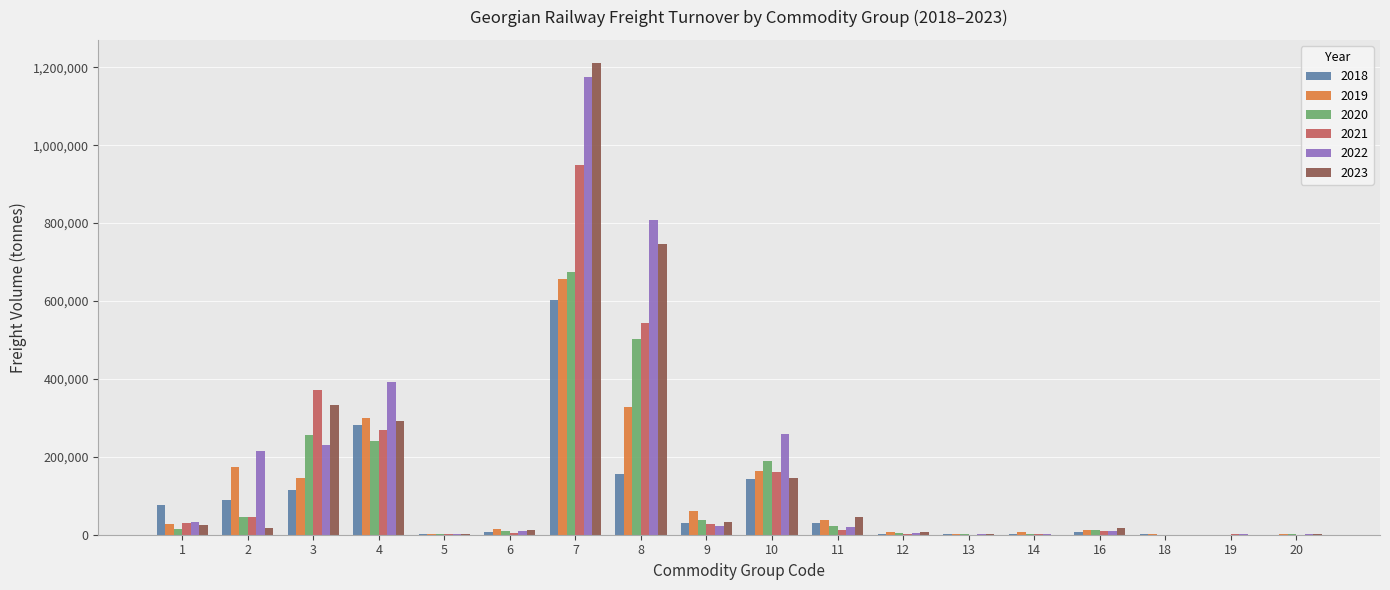

The value of 2022 at 3 is 231590.1. True or false?

True